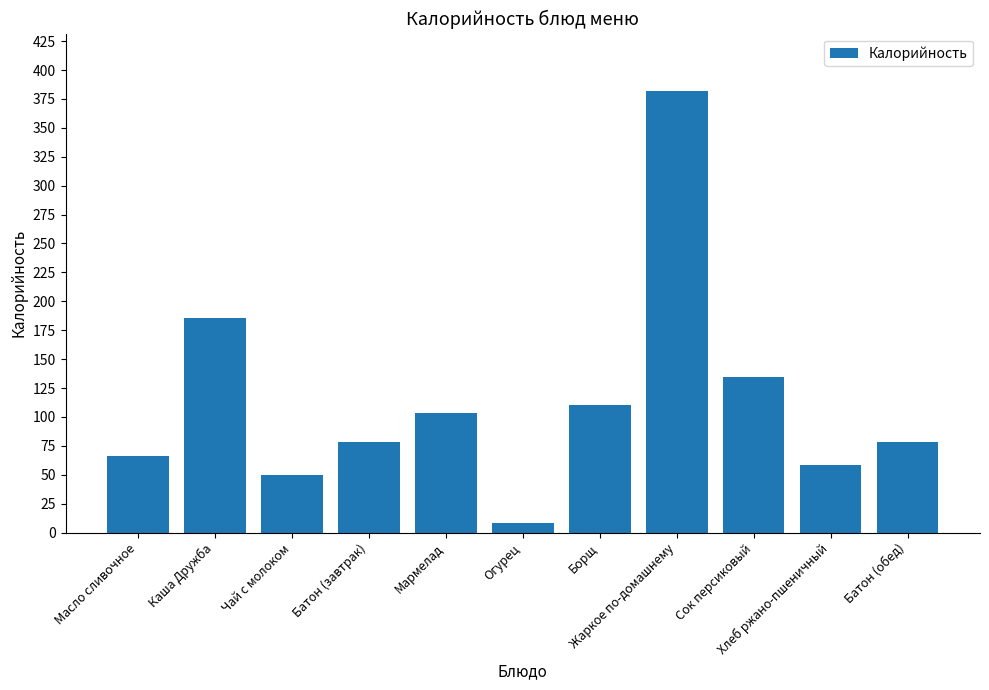

Reading left to right, extract all data points from this chart.

66.1	185.8	50.2	78.5	103.7	8.5	110.4	381.5	134.4	58.7	78.5